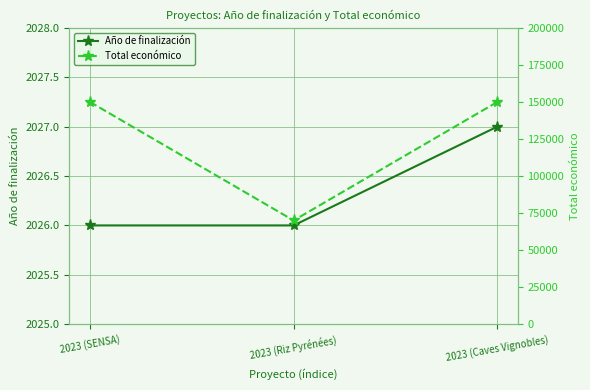

At how many categories does at least one series exceed 113553?

2